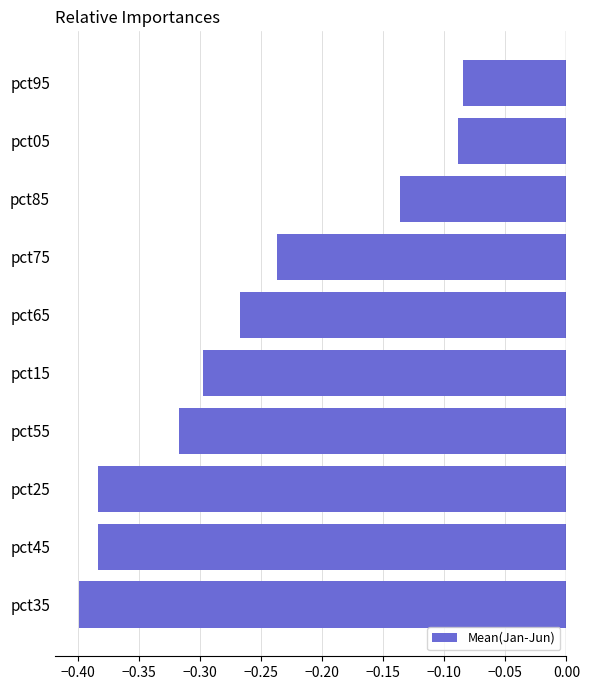

Which has a higher value, pct95 or pct85?

pct95